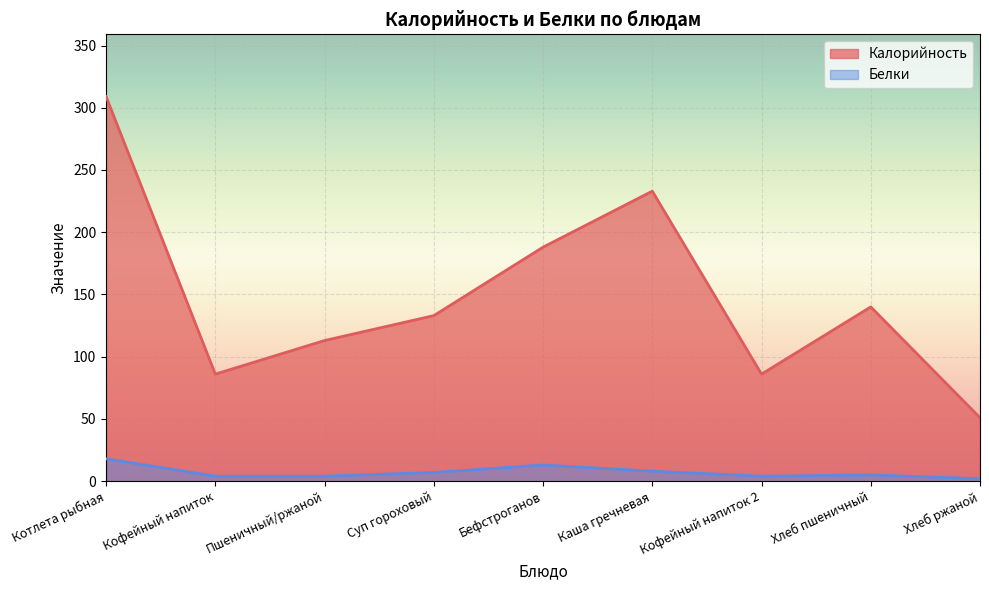

Count the number of categories in the chart.

9